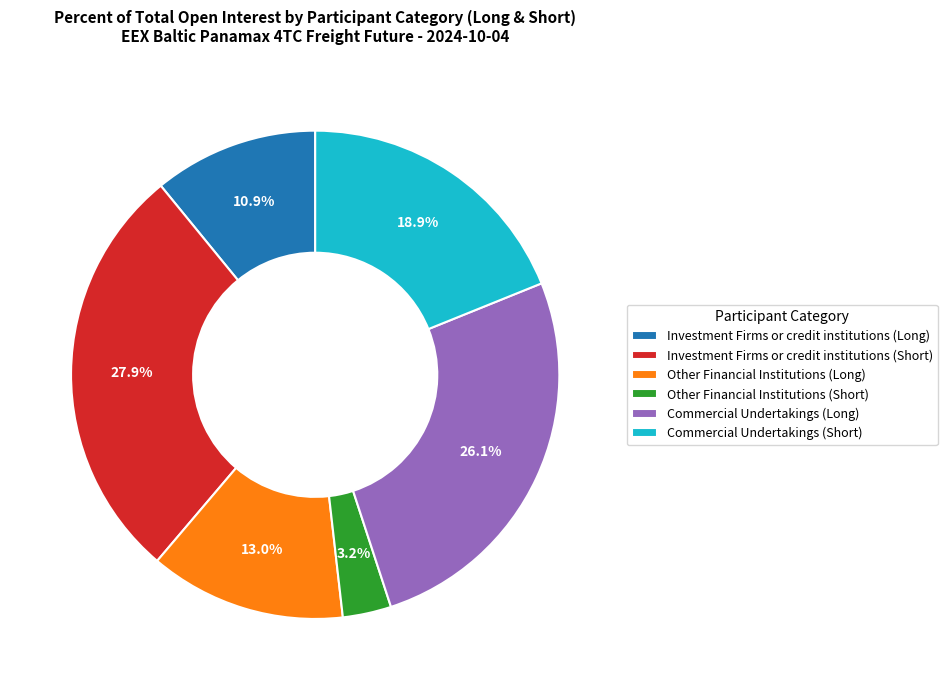

To the nearest percent, what is the difference between the largest and smallest slice percentages?

25%